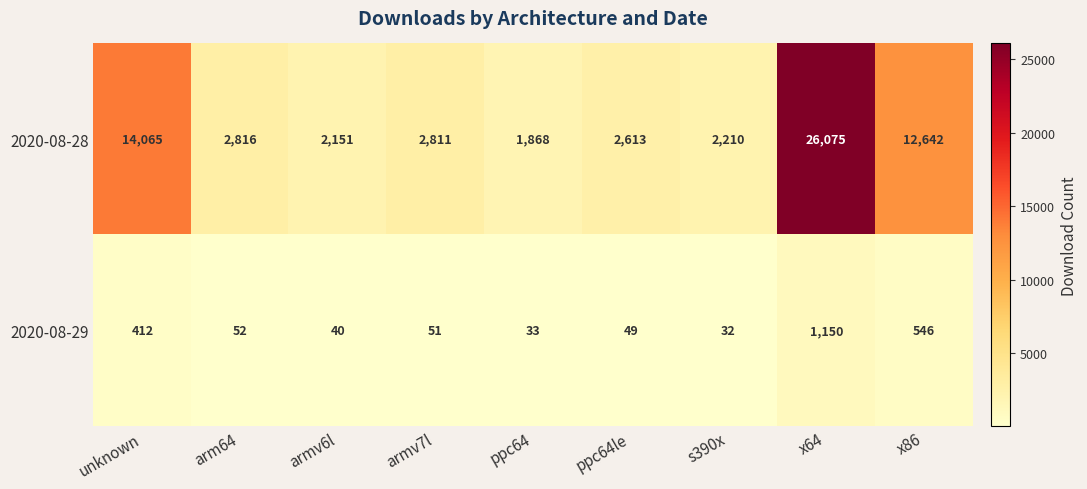

At how many categories does at least one series exceed 568?

9